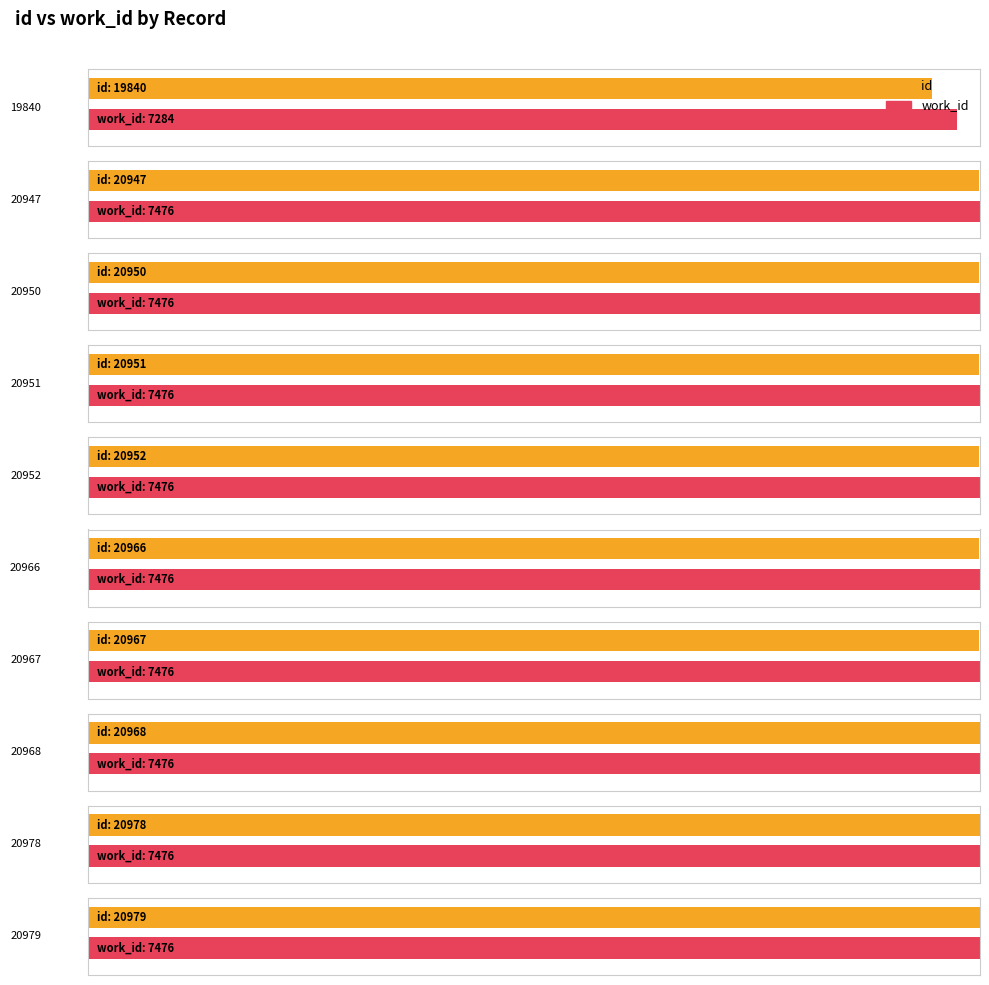

Which category has the highest value across all series?

20979